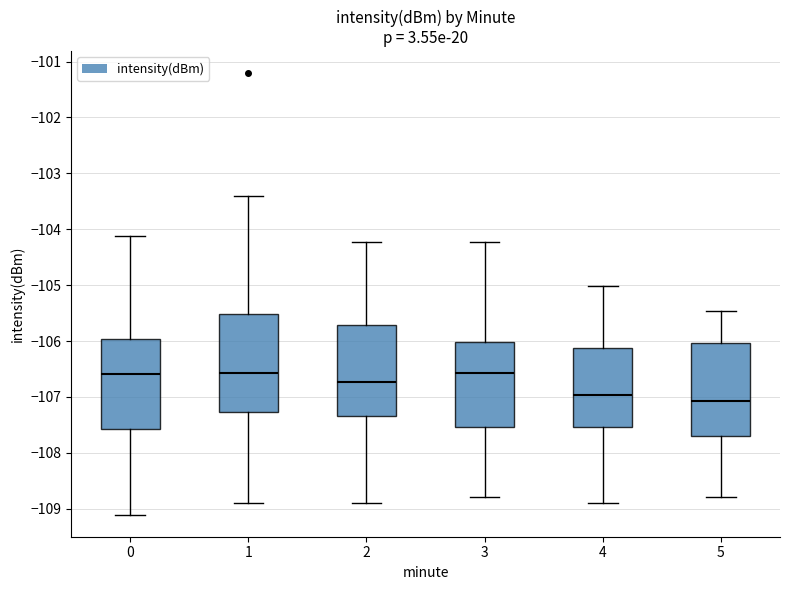

Reading left to right, transcribe this box plot: for each box, give where its median line is, the range the box spans, and where its two whiskers end, as read against the y-axis. The values are not printed on the chart, so give them approximately, as read against the axis.

0: median -106.6, box -107.6 to -106.0, whiskers -109.1 to -104.1
1: median -106.6, box -107.3 to -105.5, whiskers -108.9 to -103.4
2: median -106.7, box -107.3 to -105.7, whiskers -108.9 to -104.2
3: median -106.6, box -107.5 to -106.0, whiskers -108.8 to -104.2
4: median -107.0, box -107.5 to -106.1, whiskers -108.9 to -105.0
5: median -107.1, box -107.7 to -106.0, whiskers -108.8 to -105.5